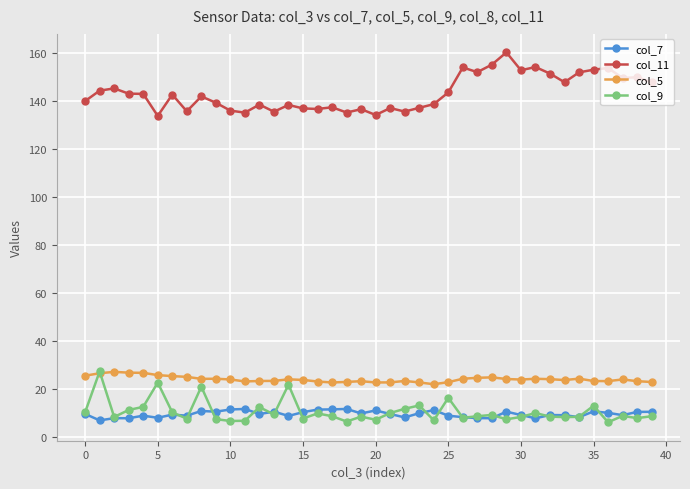

At how many categories does at least one series exceed 80?

40